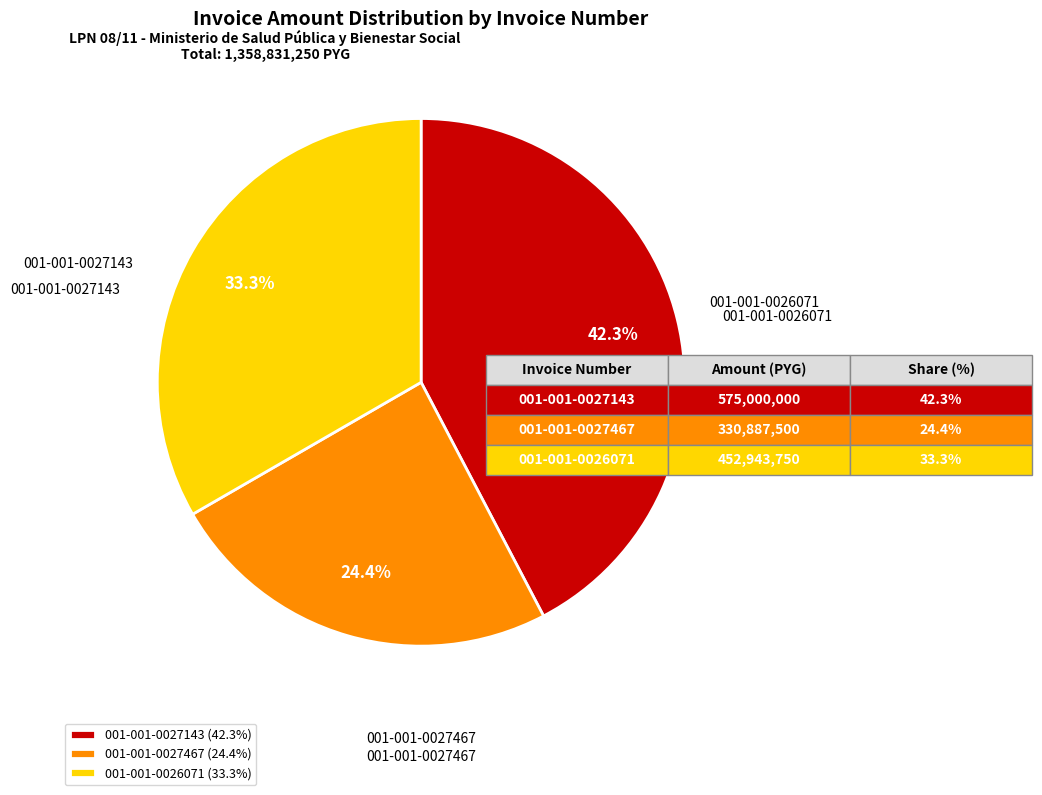

What is the change in value from 001-001-0027143 to 001-001-0027467?

-244112500